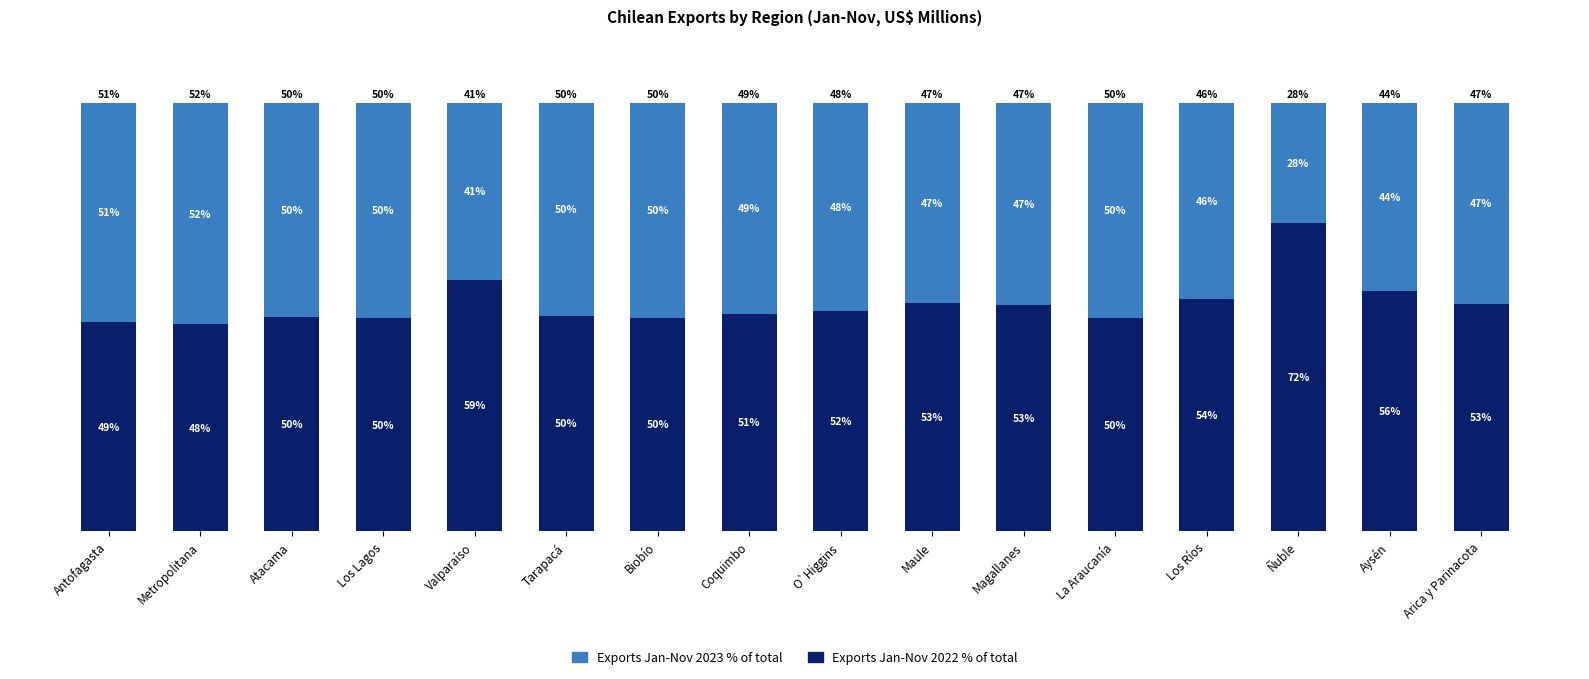

Does the chart contain any negative values?

No